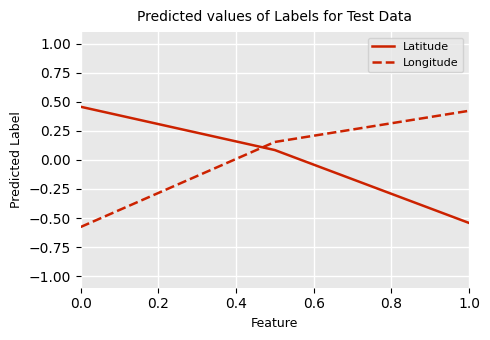

At how many categories does at least one series exceed 0?

3